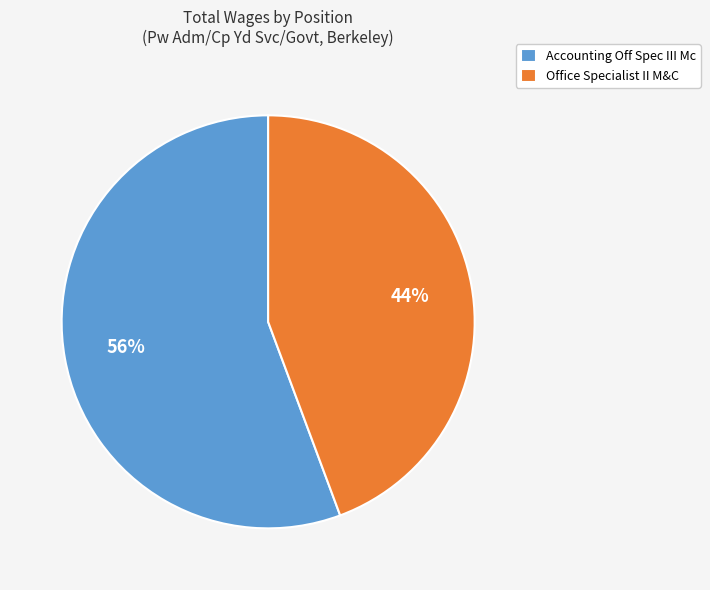

Which has a higher value, Accounting Off Spec III Mc or Office Specialist II M&C?

Accounting Off Spec III Mc